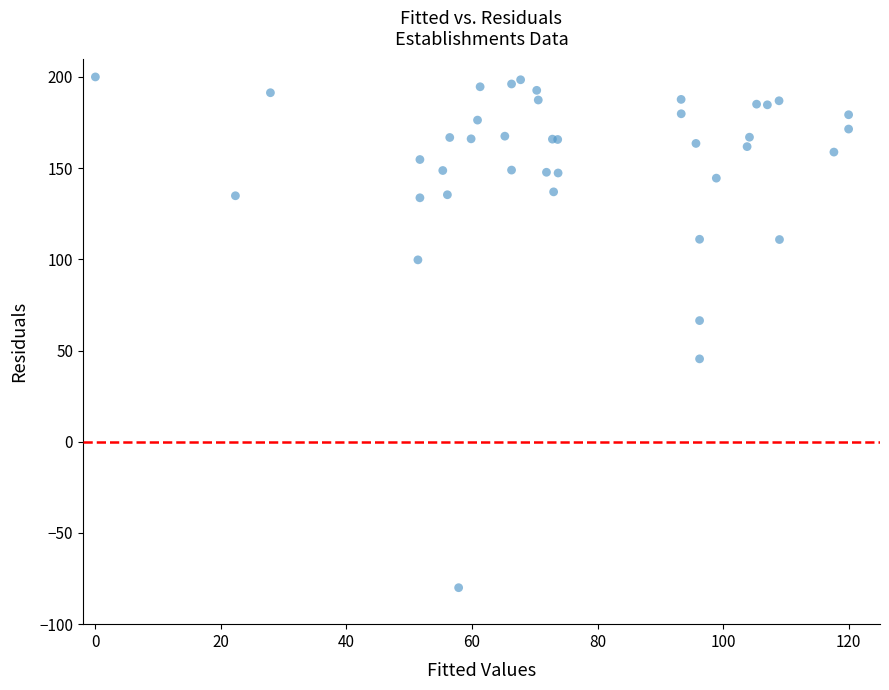

What Y value in the scatter plot is closest to 60?

66.4